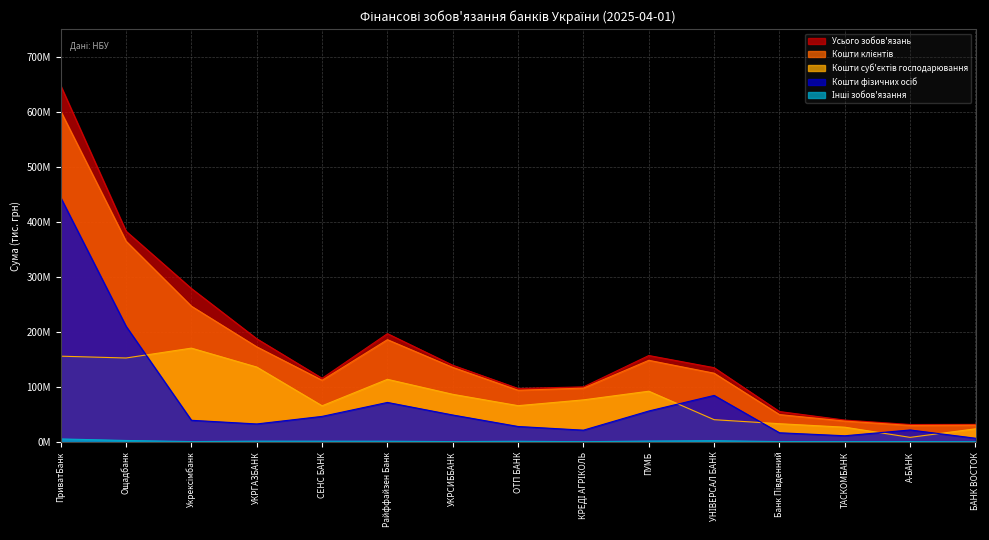

How many lines are shown in the chart?

5